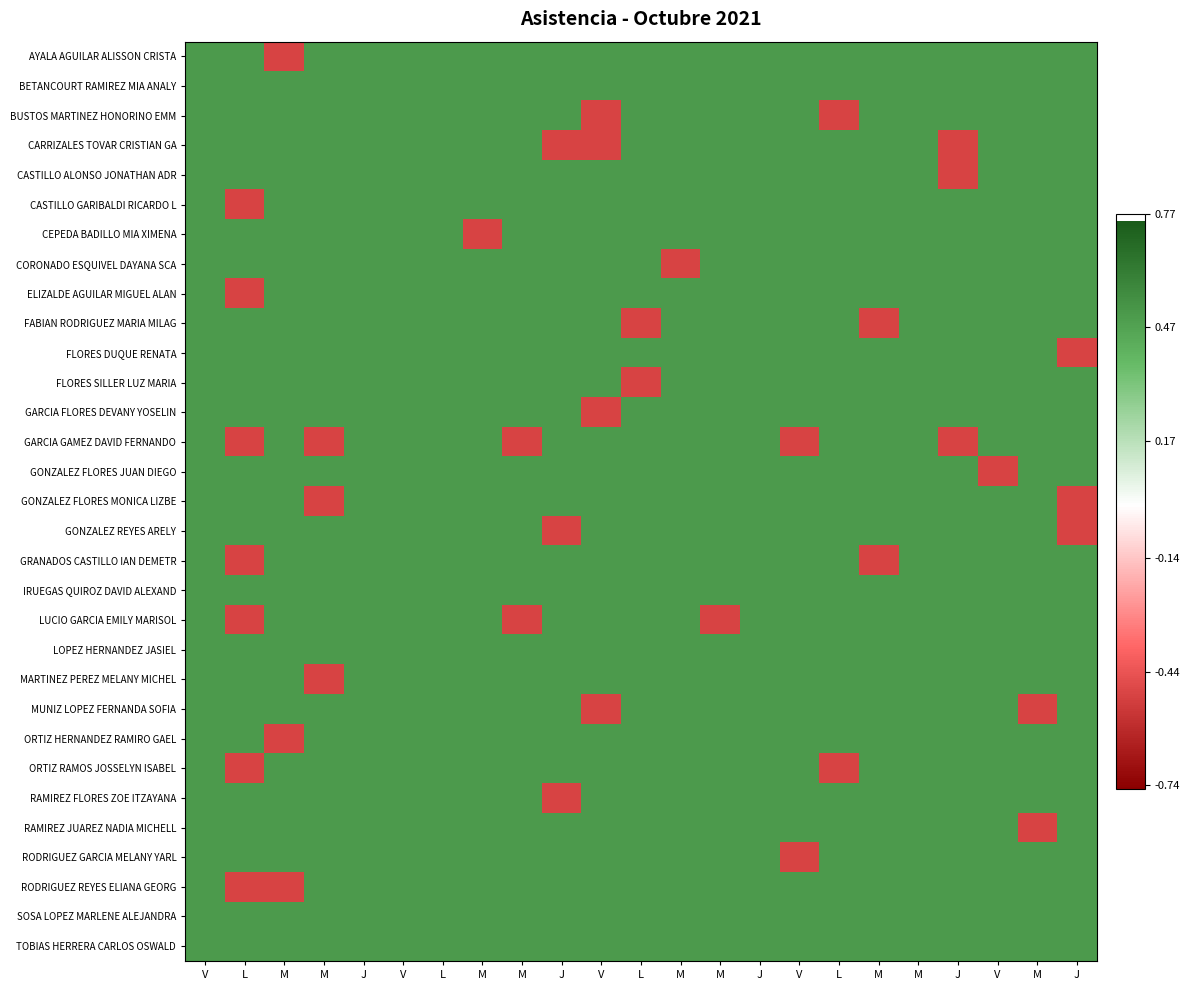

At how many categories does at least one series exceed 0?

23